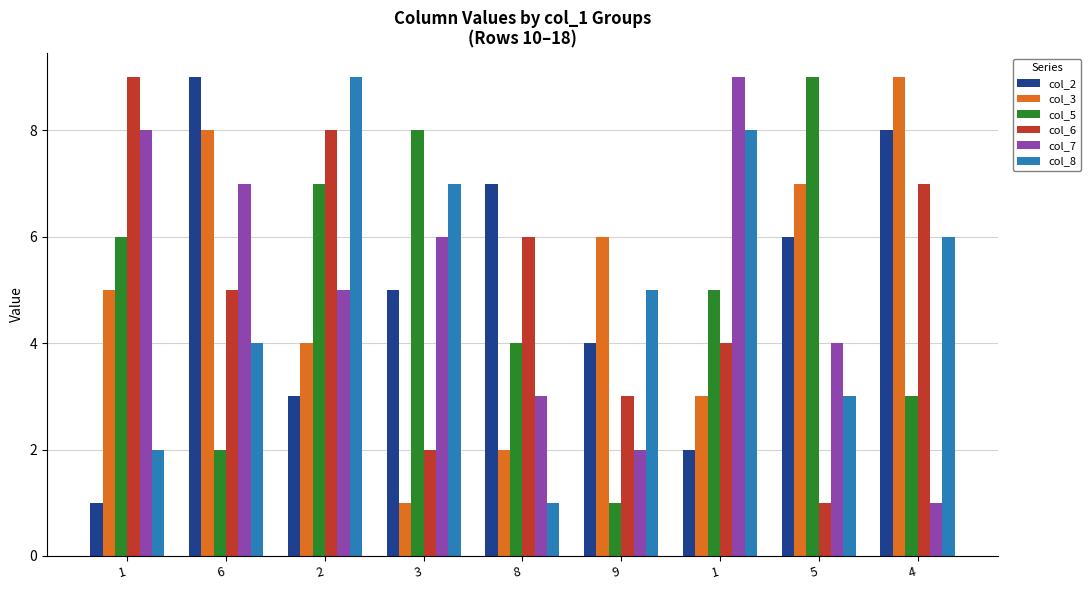

Which category has the highest value across all series?

6